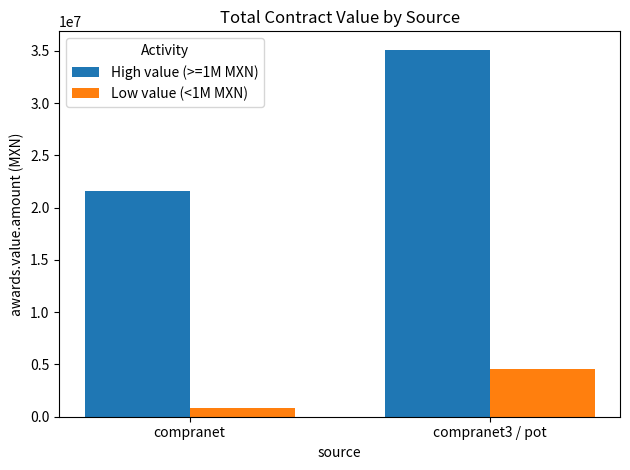

What are all the series names shown in the legend?

High value (>=1M MXN), Low value (<1M MXN)